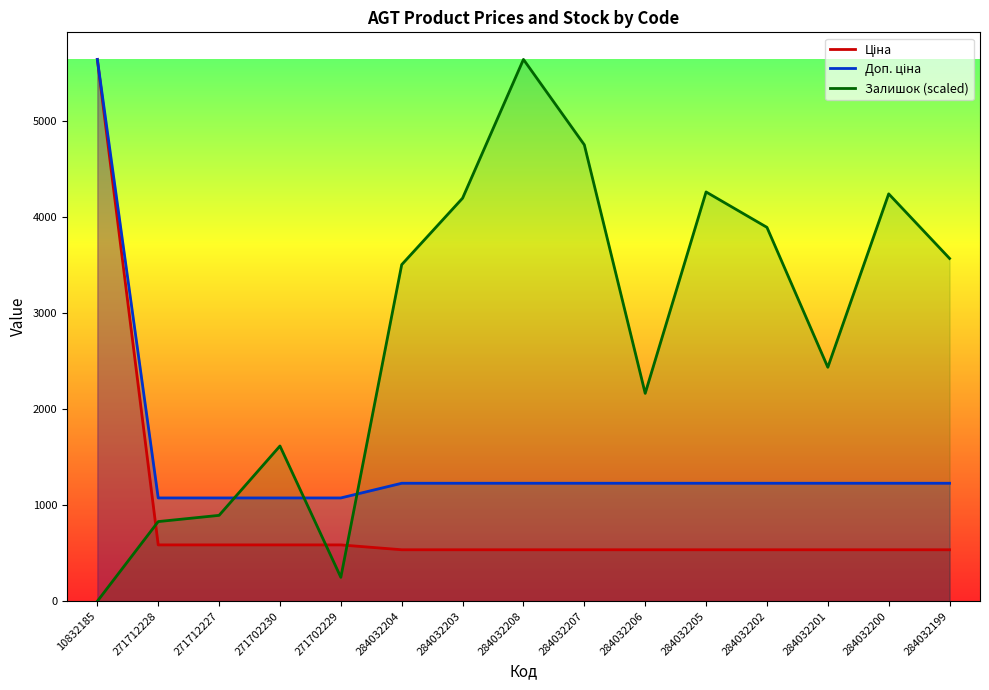

What is the label of the 13th point from the right?

271712227